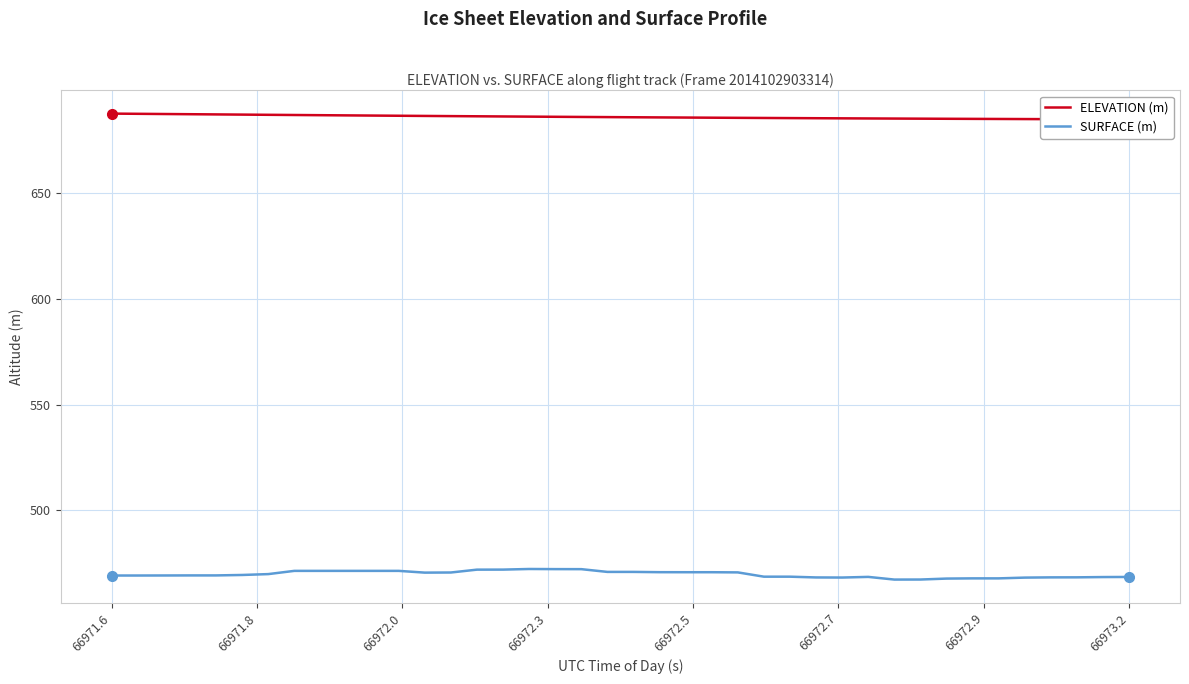

What is the smallest value displayed?

467.1